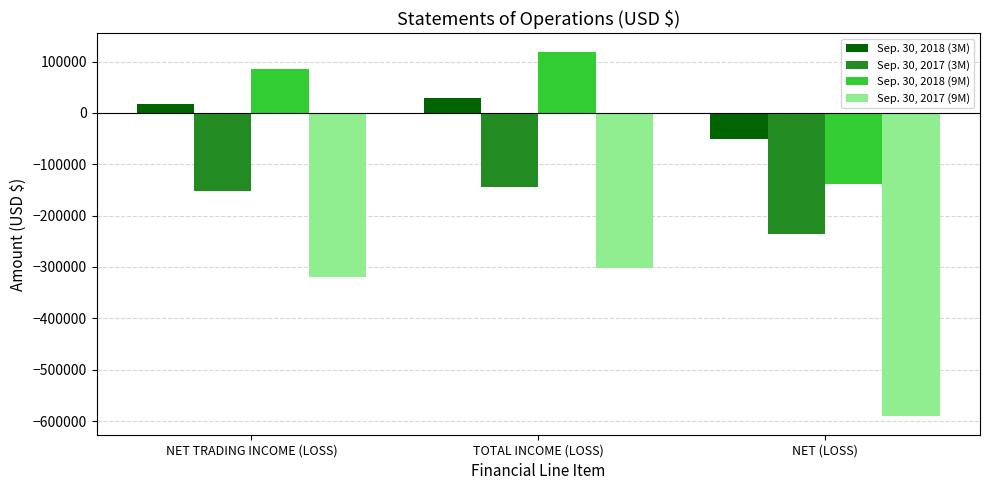

Which series has the widest spread of values?

Sep. 30, 2017 (9M)